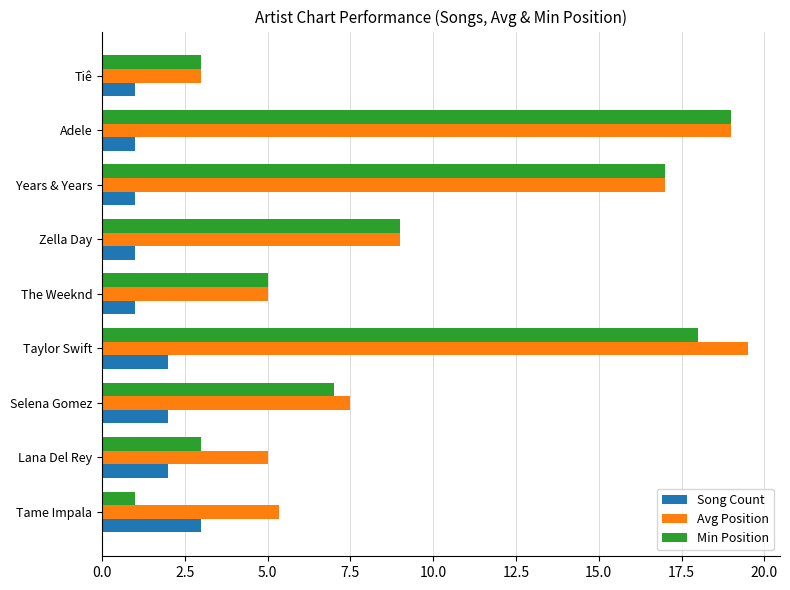

Which label corresponds to the largest value in the chart?

Taylor Swift